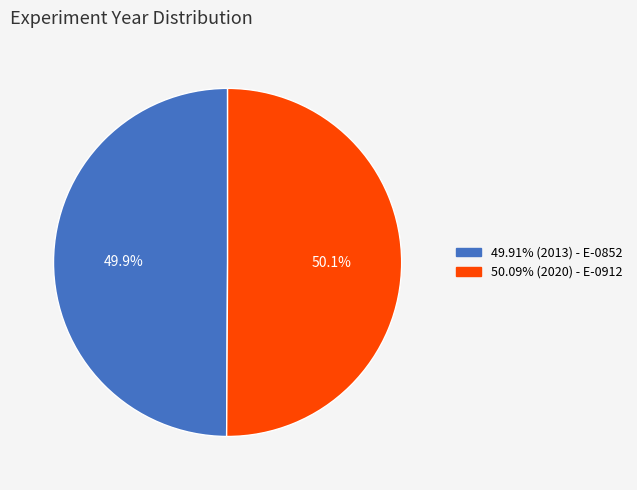

Does any single category account for the majority?

Yes